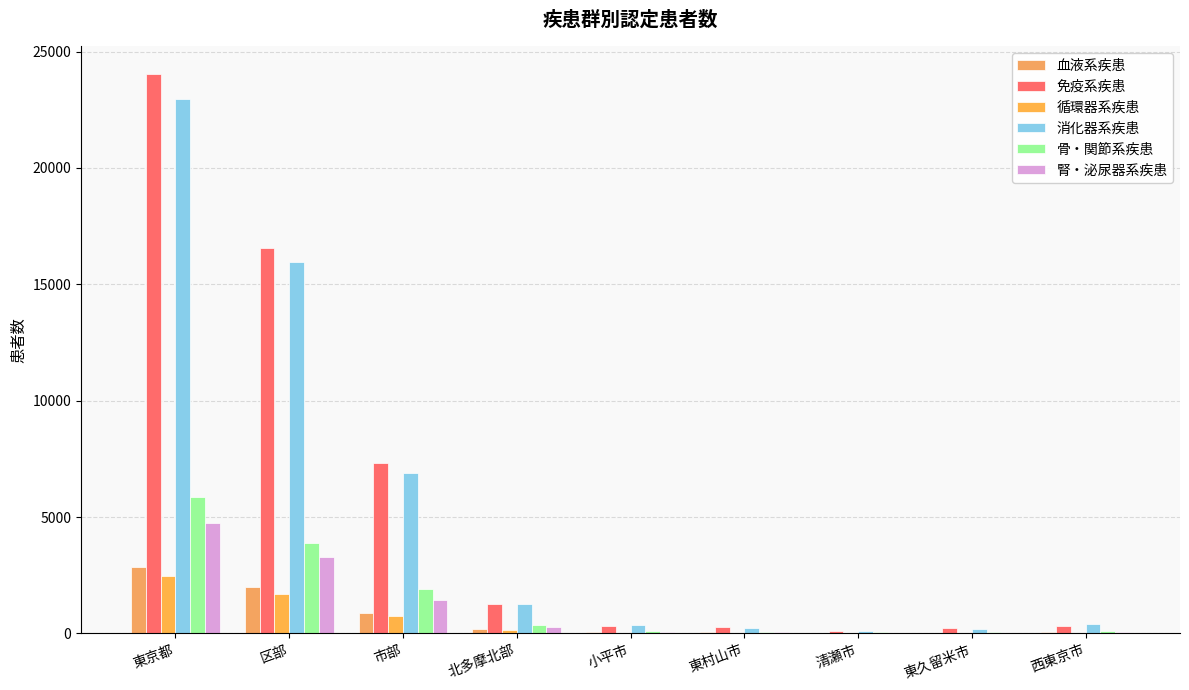

What is the difference between the maximum and minimum values in the 消化器系疾患 series?

22859